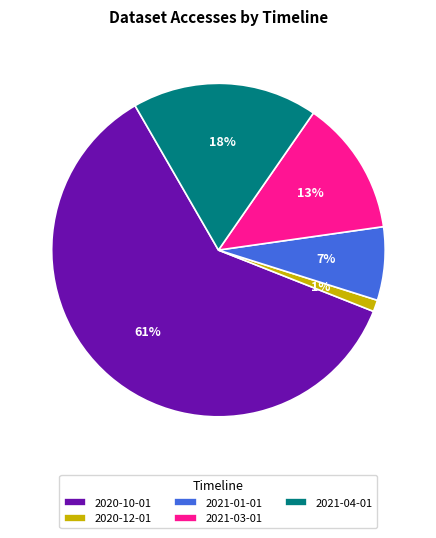

Do 2021-01-01 and 2021-04-01 together represent more than half of the pie?

No